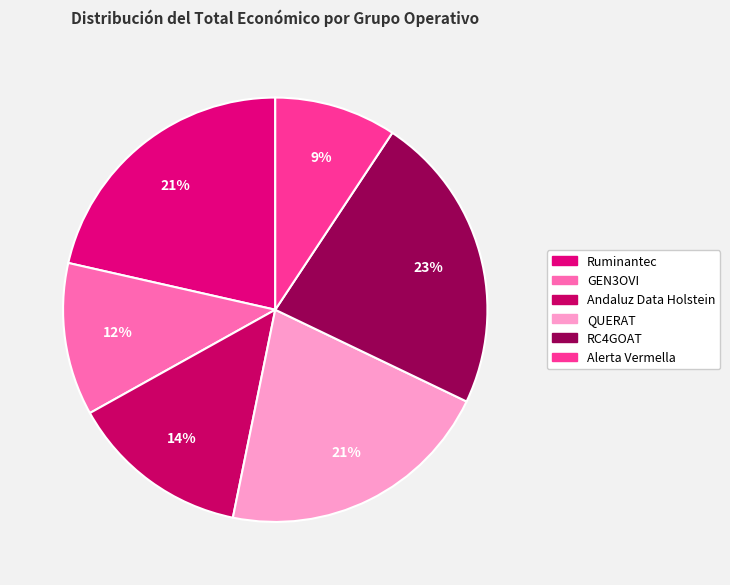

Count the number of slices in the pie.

6